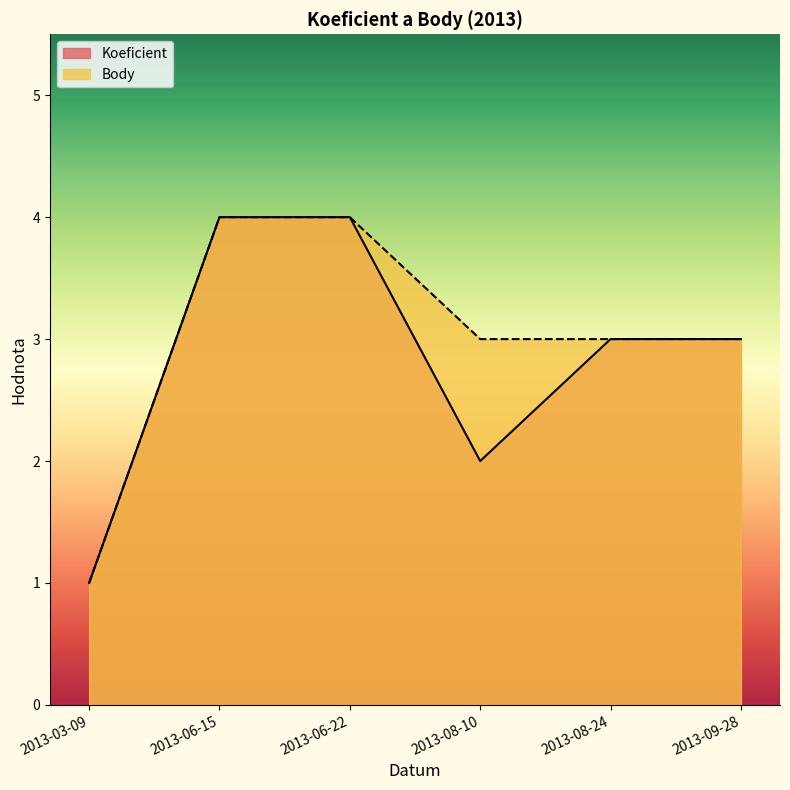

Count the Koeficient values in the range 2 to 4.

5